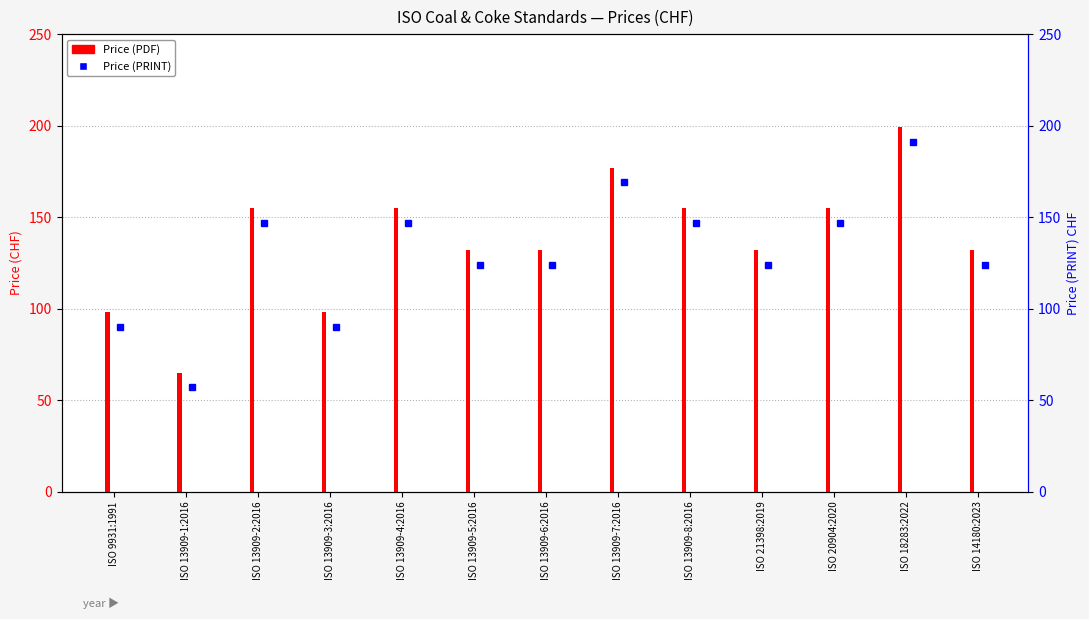

The value at ISO 13909-6:2016 is 132. True or false?

True